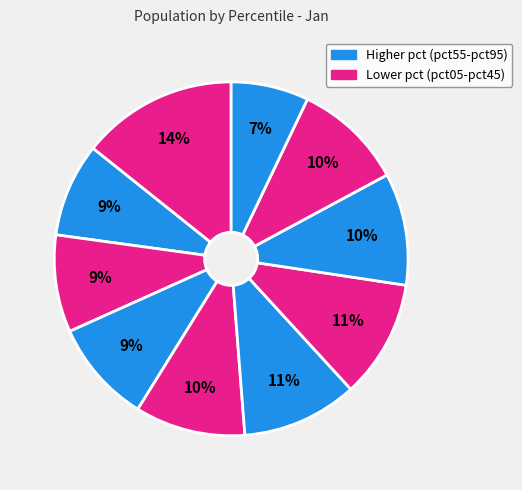

How many segments does this pie chart have?

10